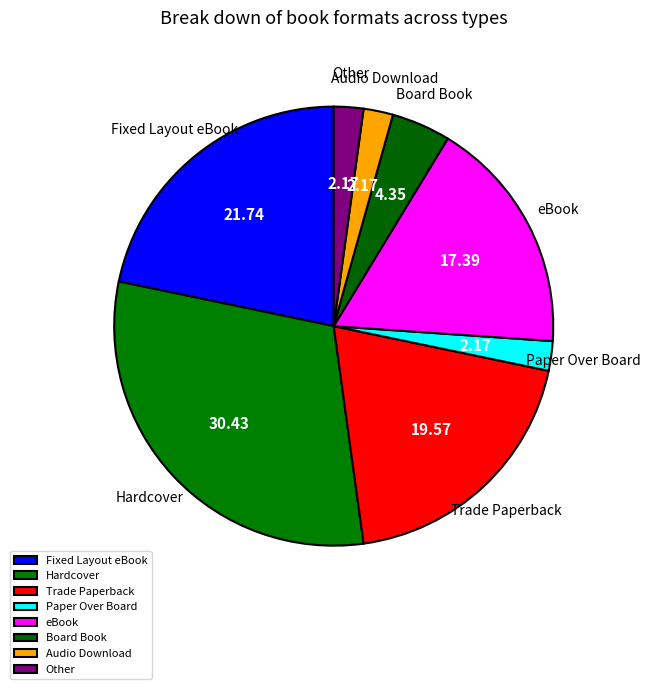

Is there a majority slice in this chart?

No